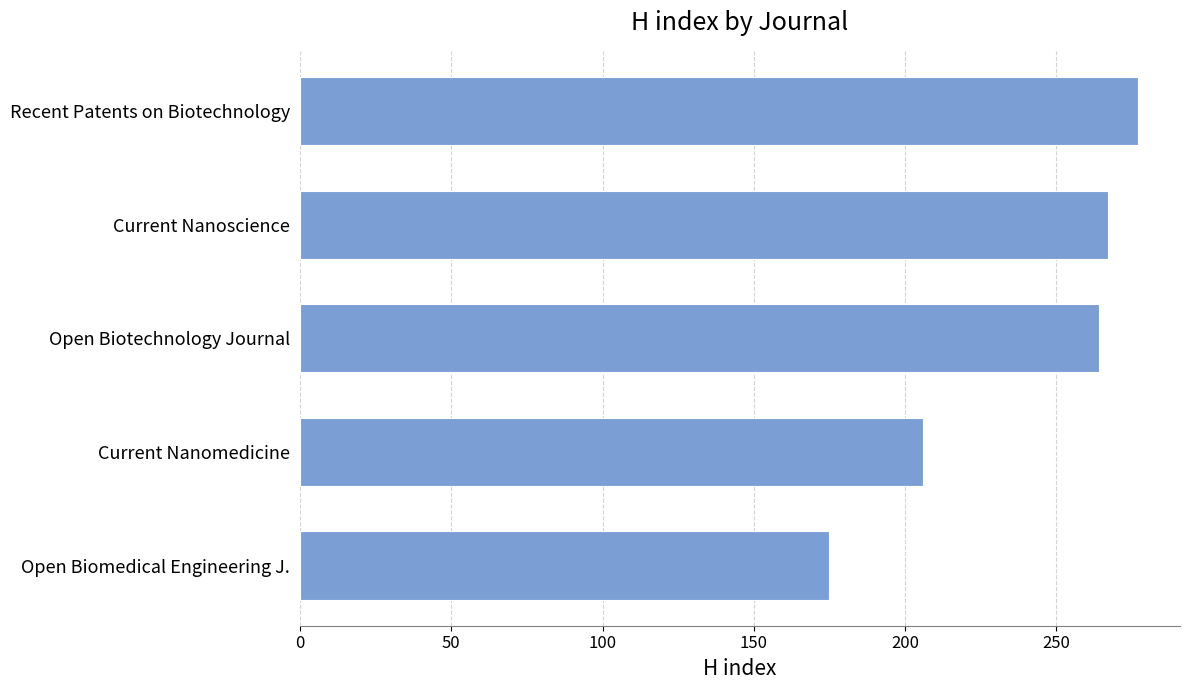

List the labels in order of value, smallest first.

Open Biomedical Engineering J., Current Nanomedicine, Open Biotechnology Journal, Current Nanoscience, Recent Patents on Biotechnology